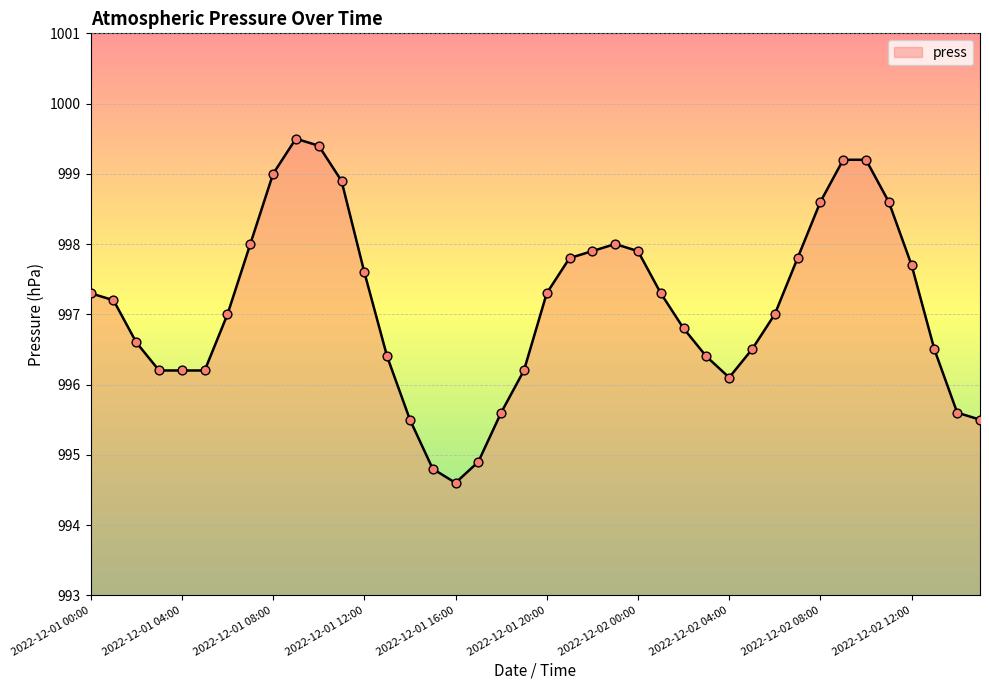

What is the difference between the maximum and minimum values?

4.9